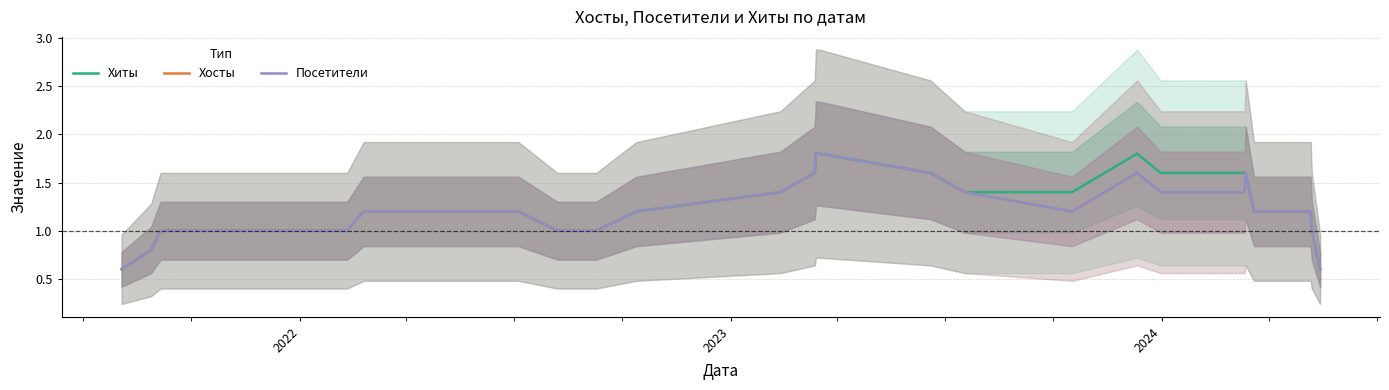

List the series in order of their peak value, highest first.

Хиты, Хосты, Посетители